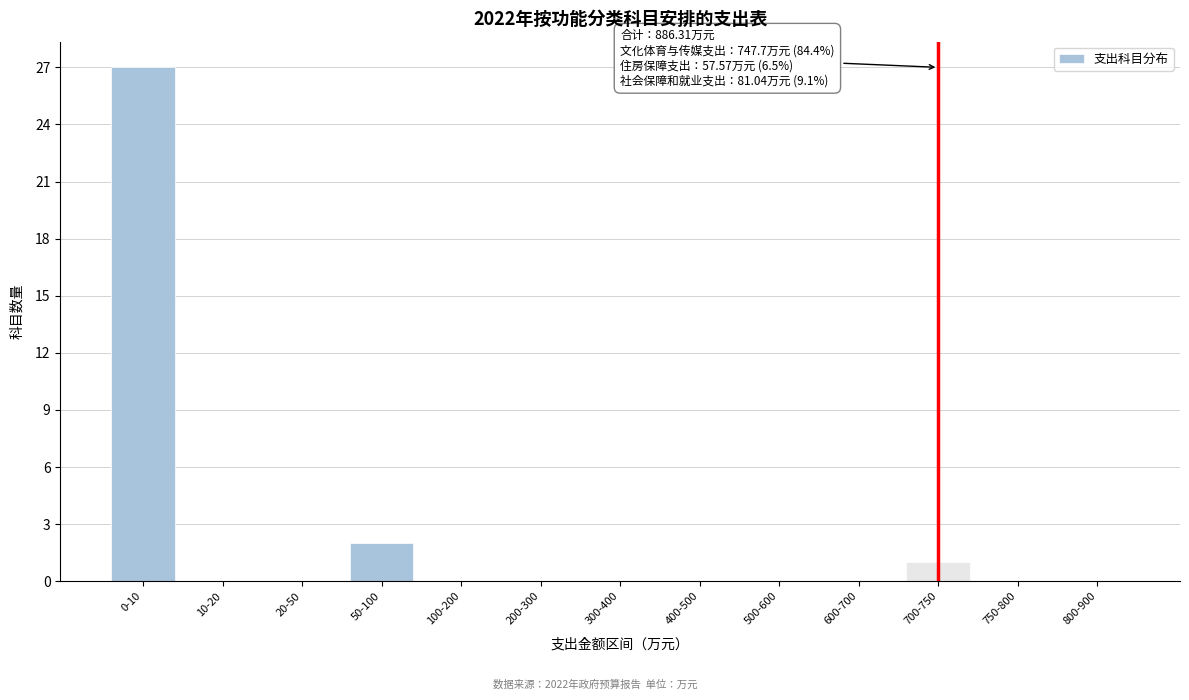

Reading left to right, extract all data points from this chart.

0-10=27	10-20=0	20-50=0	50-100=2	100-200=0	200-300=0	300-400=0	400-500=0	500-600=0	600-700=0	700-750=1	750-800=0	800-900=0